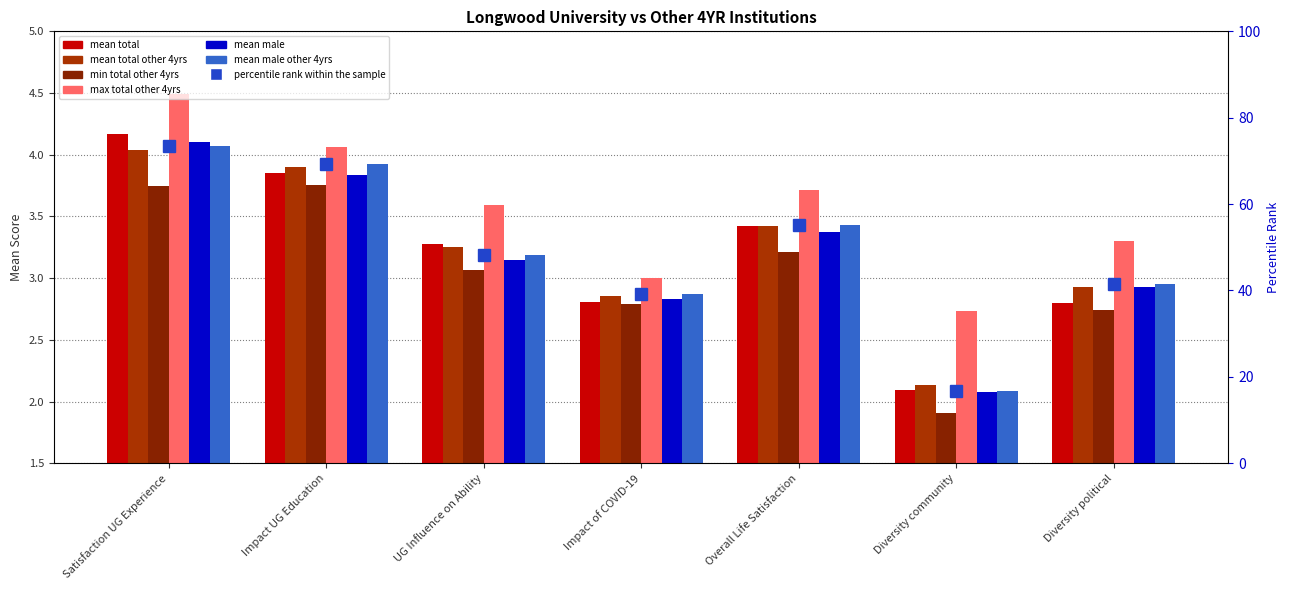

Which series has the largest total across all categories?

max_total_other_4yrs